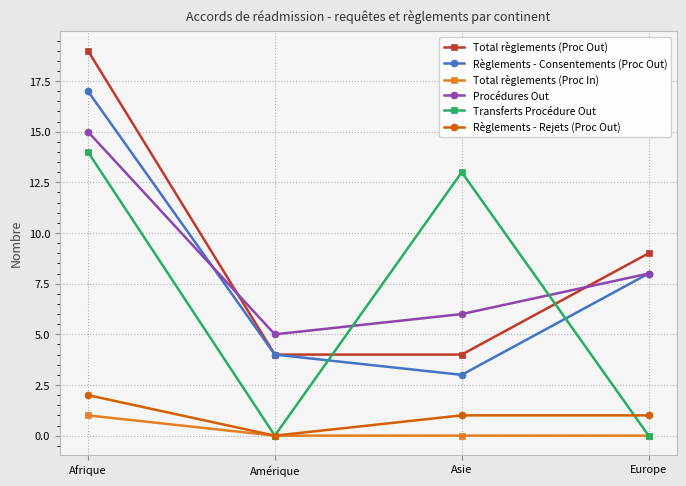

The Règlements - Consentements (Proc Out) series shows 8 at Europe. True or false?

True